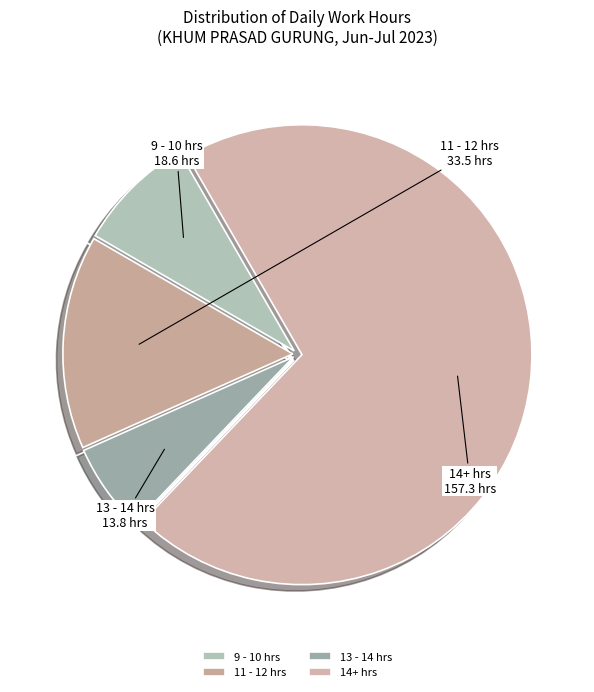

Rank the categories by value from lowest to highest.

13 - 14 hrs, 9 - 10 hrs, 11 - 12 hrs, 14+ hrs